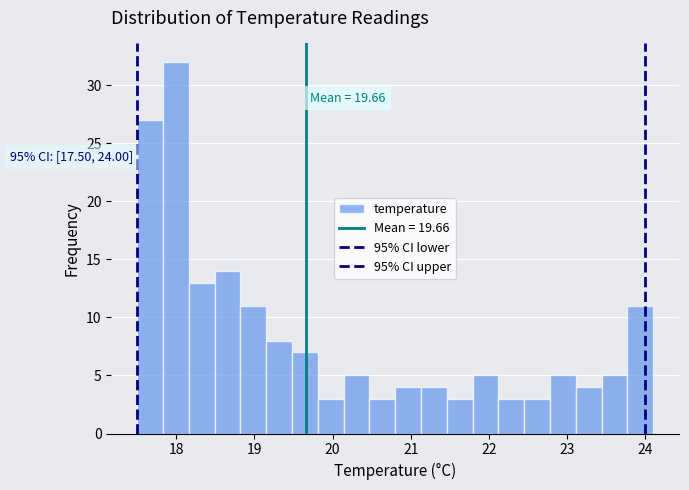

Around what value on the x-axis is the tallest bar? Give the approximate position of its centre, as read against the axis.

18.0